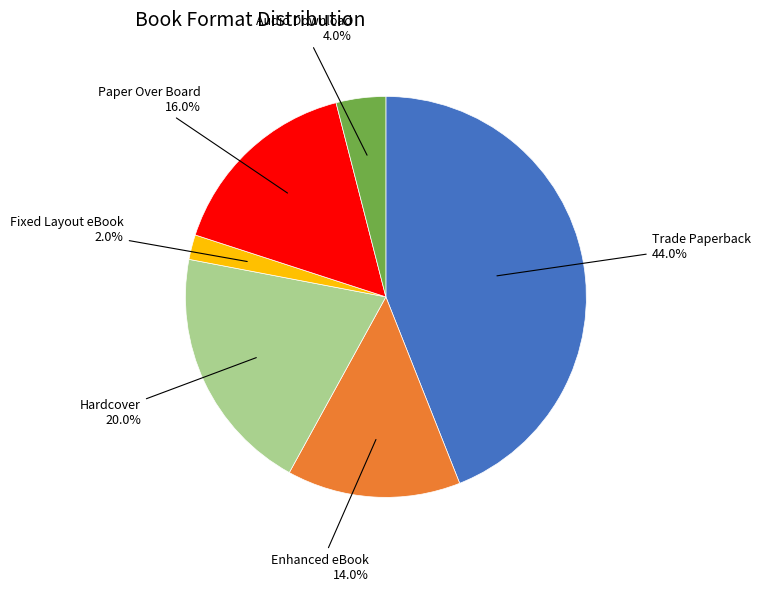

Is there a majority slice in this chart?

No